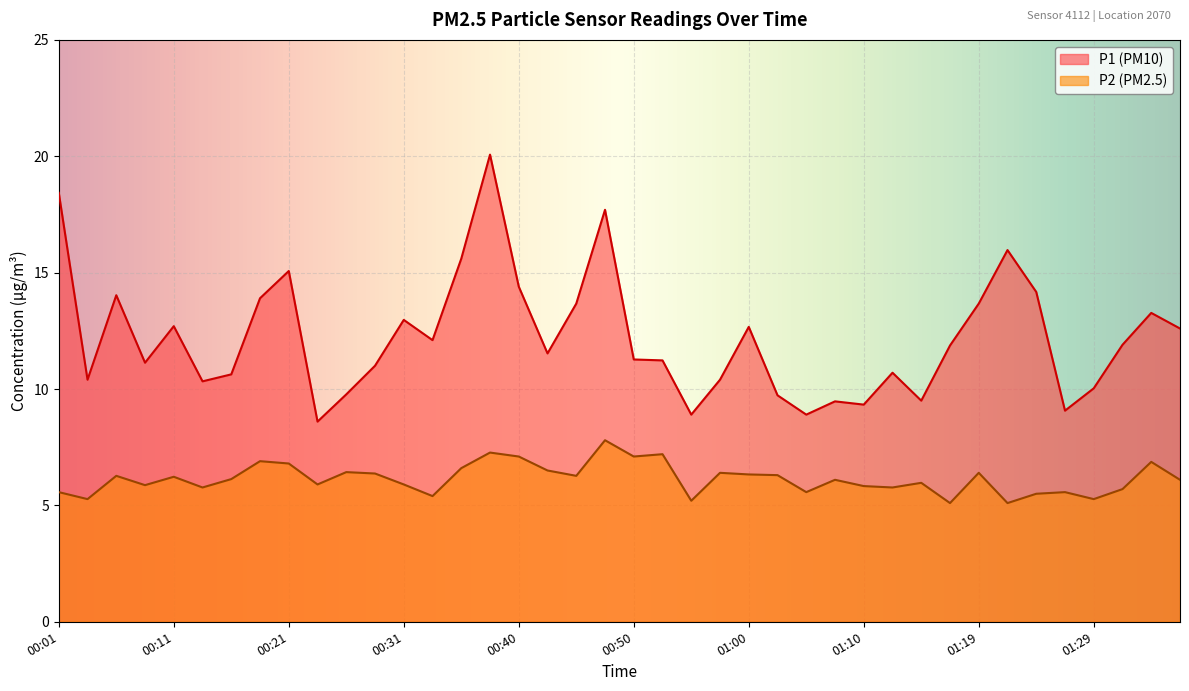

In P1, how many points are lower than both neighbors (excluding endpoints)?

11